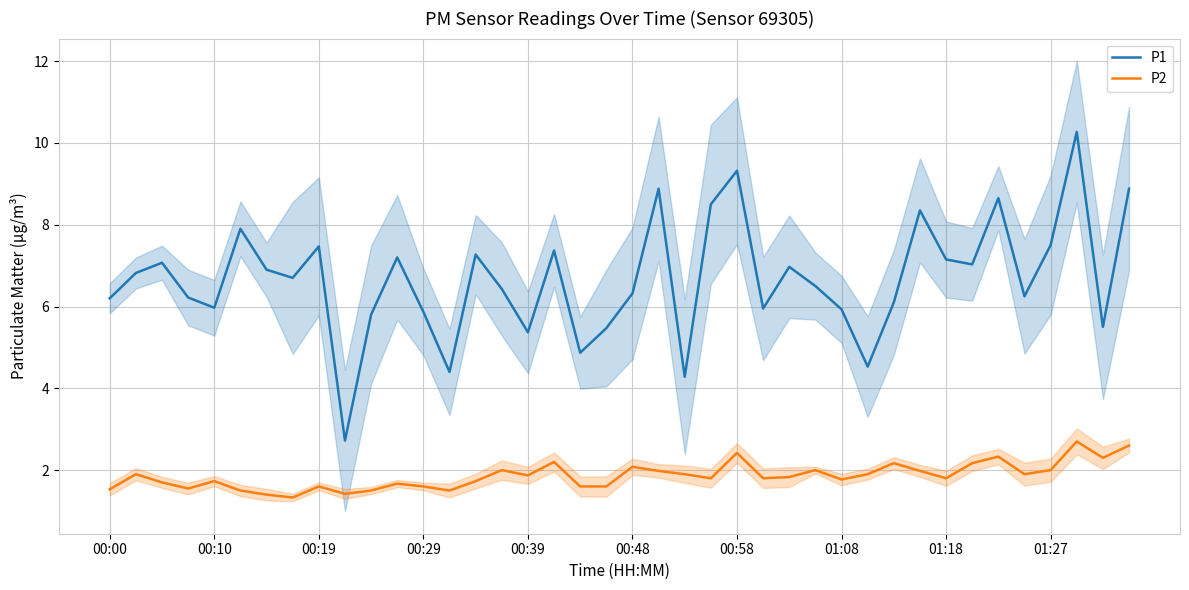

Between 11 and 21, which series saw the biggest shift?

P1